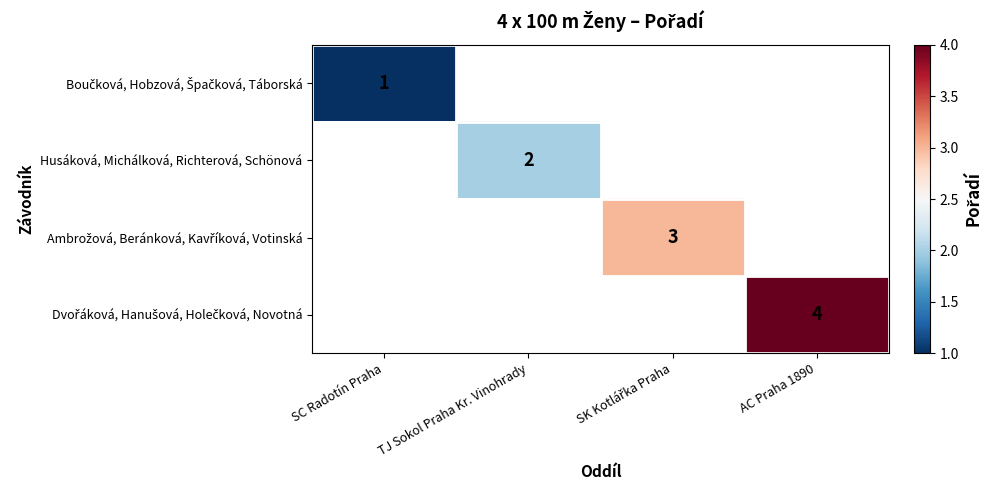

At how many categories does at least one series exceed 2?

2